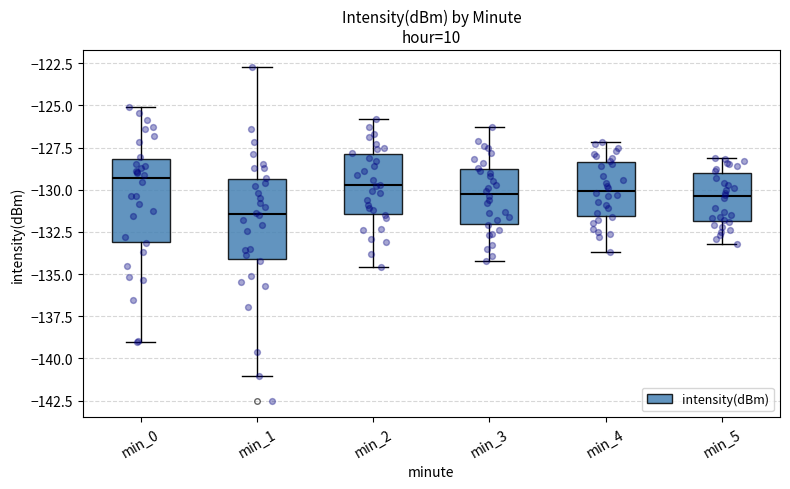

Reading left to right, transcribe this box plot: for each box, give where its median line is, the range the box spans, and where its two whiskers end, as read against the y-axis. The values are not printed on the chart, so give them approximately, as read against the axis.

min_0: median -129.5, box -133.0 to -128.0, whiskers -139.0 to -125.0
min_1: median -131.5, box -134.0 to -129.5, whiskers -141.0 to -122.5
min_2: median -129.5, box -131.5 to -128.0, whiskers -134.5 to -126.0
min_3: median -130.0, box -132.0 to -128.5, whiskers -134.0 to -126.5
min_4: median -130.0, box -131.5 to -128.5, whiskers -133.5 to -127.0
min_5: median -130.5, box -132.0 to -129.0, whiskers -133.0 to -128.0